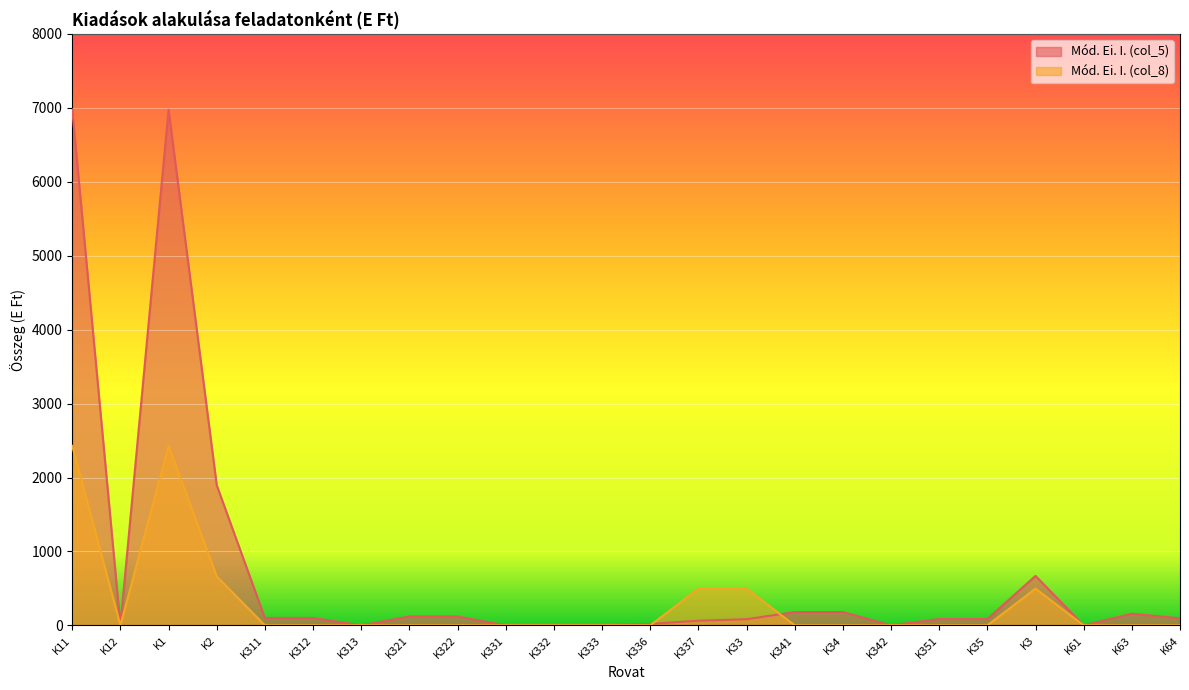

What is the label of the 5th point from the right?

K35